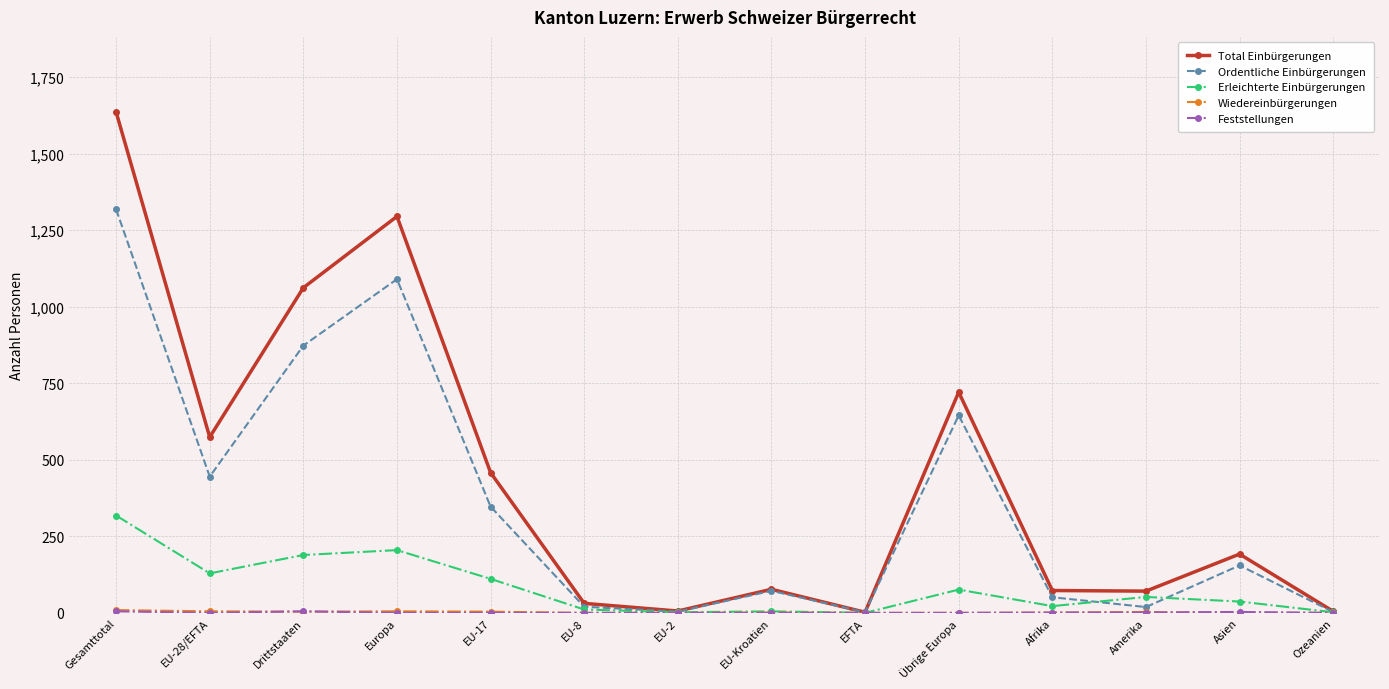

What is the greatest value displayed?

1636